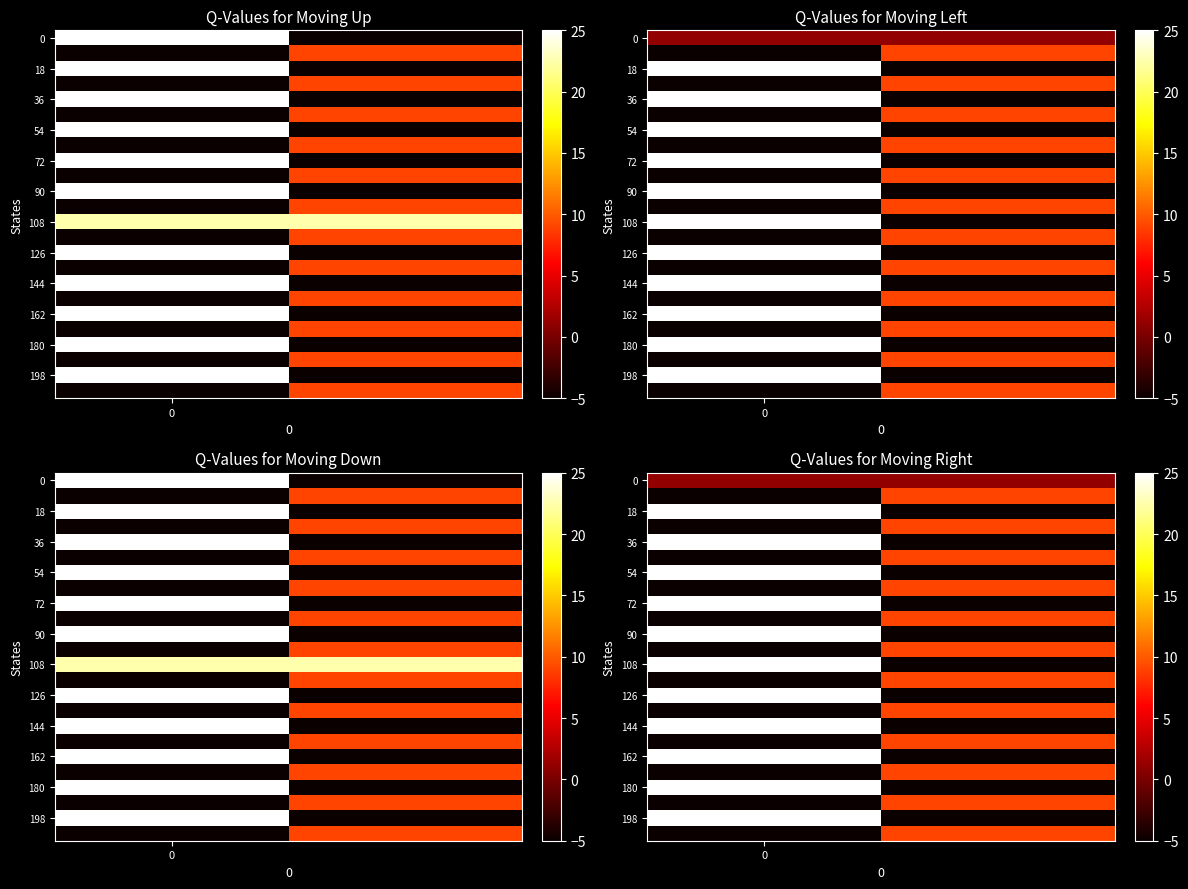

The 90 series shows 256.9 at 0. True or false?

False